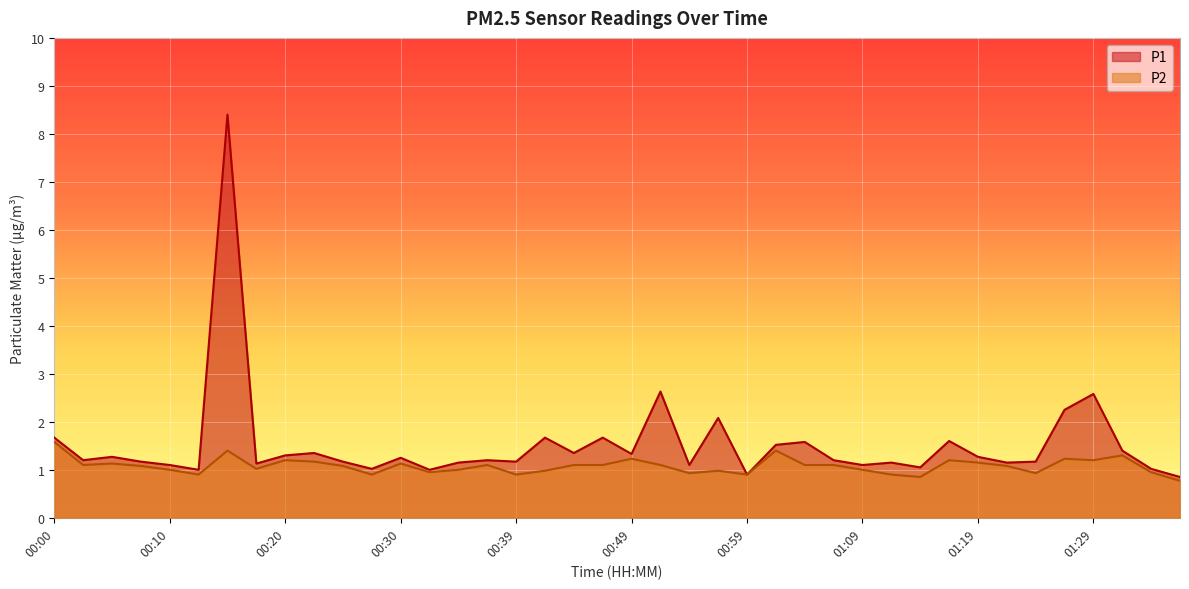

What are all the series names shown in the legend?

P1, P2